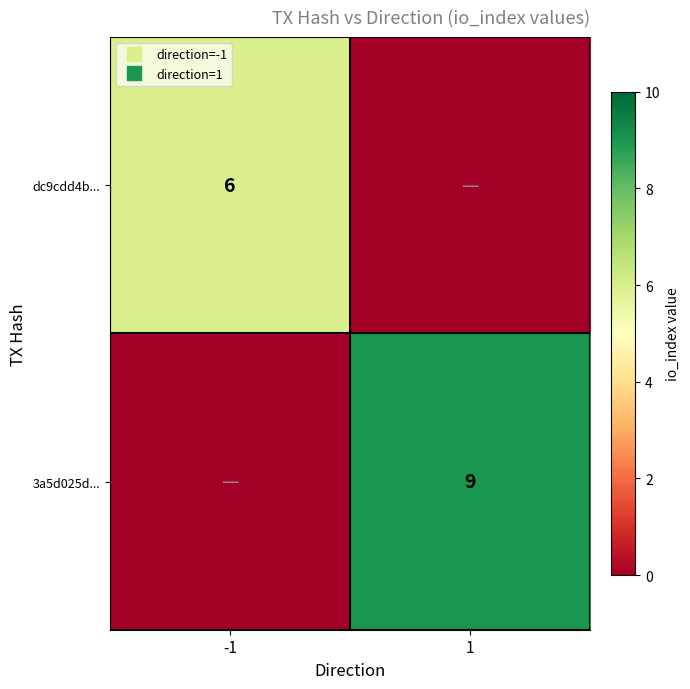

Is the value of dc9cdd4b... at 1 greater than the value of 3a5d025d... at -1?

No